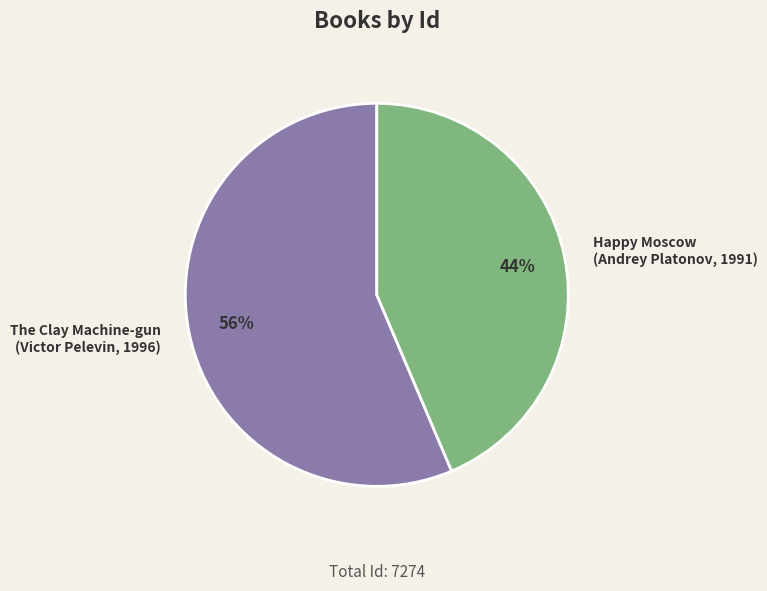

To the nearest percent, what is the average slice percentage?

50%